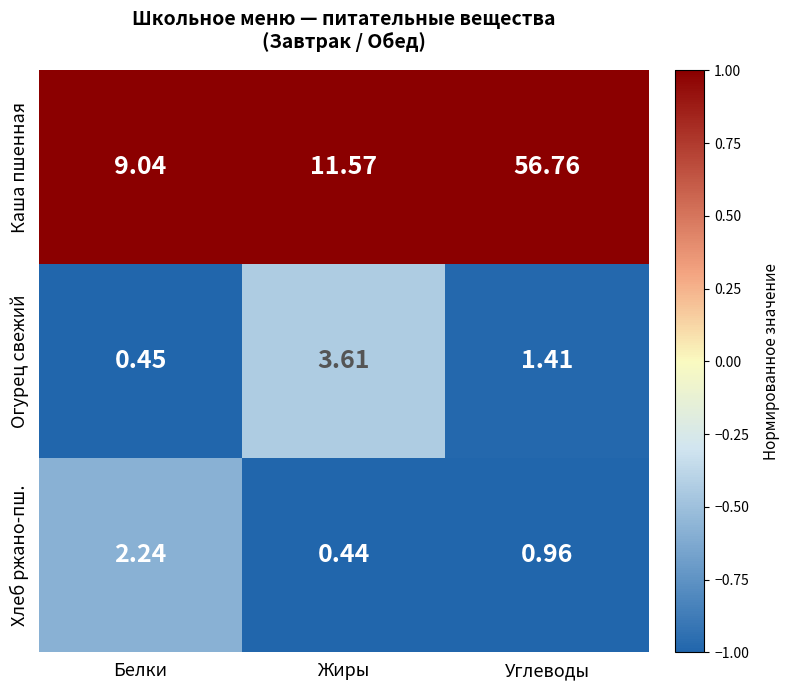

Which series changed the most between Белки and Углеводы?

Каша пшенная